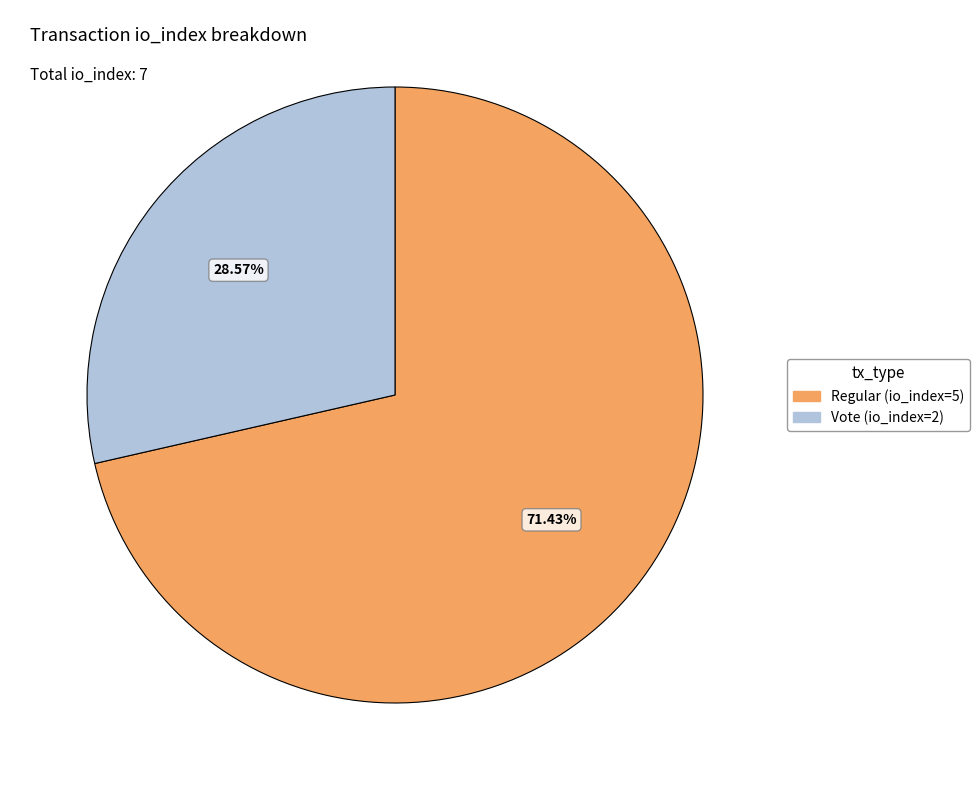

Does Vote (io_index=2) represent more than half of the total?

No